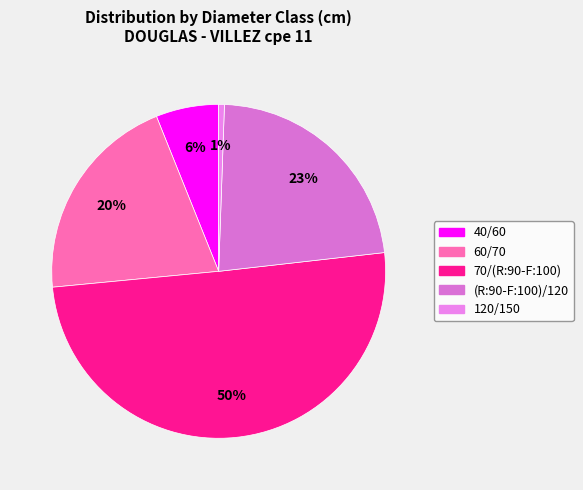

How many slices are in this pie chart?

5